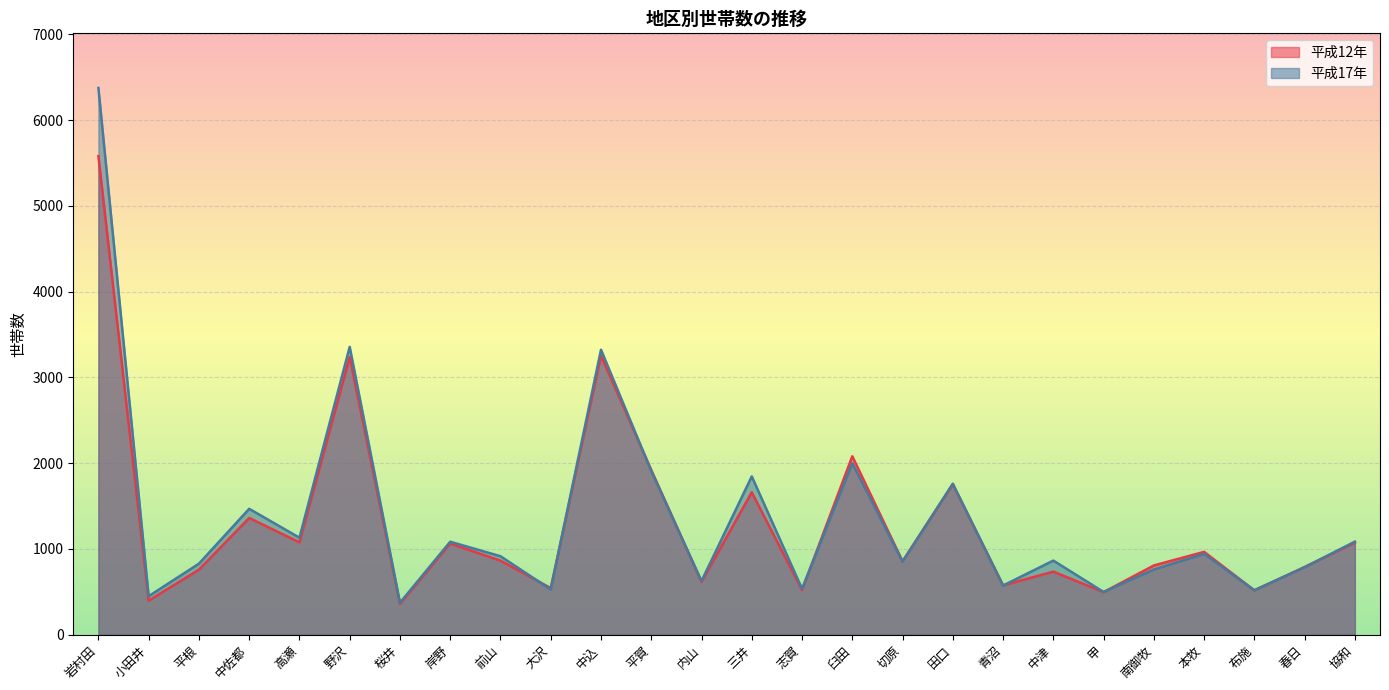

What is the sum of the 平成17年 values at 布施 and 平賀?

2425